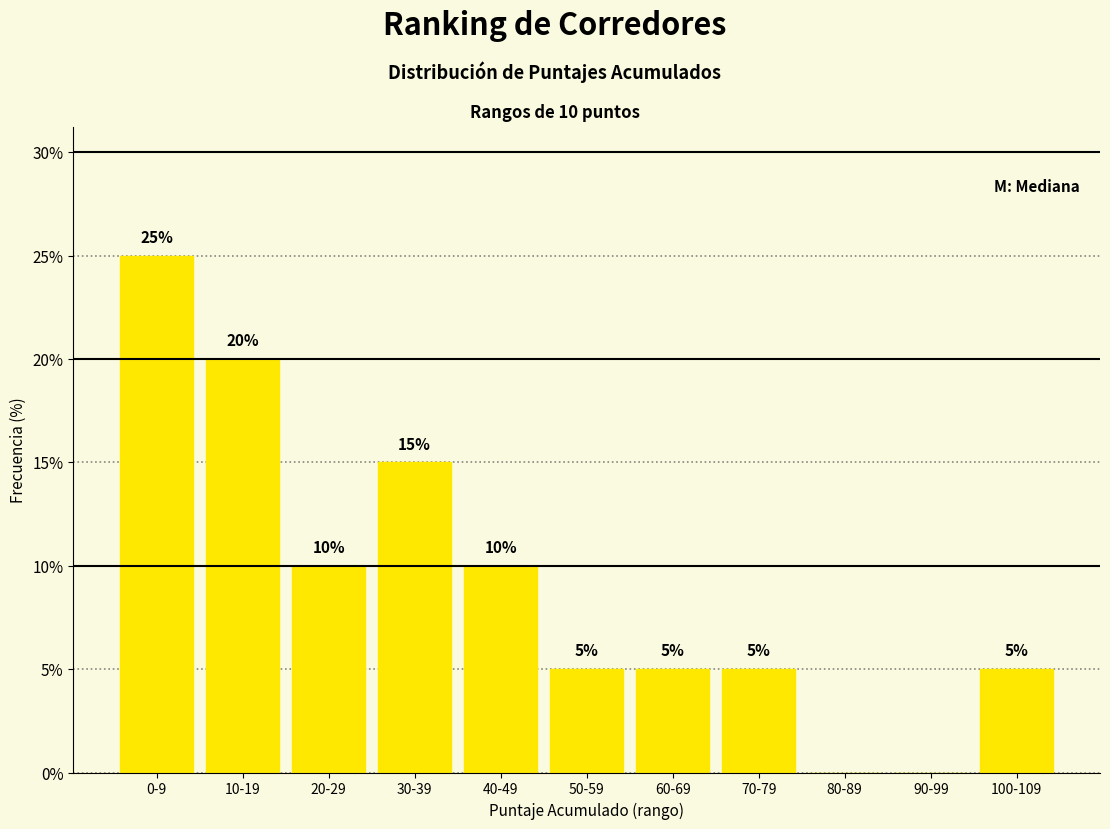

Reading right to left, transcribe all the data shown in this chart.

100-109=5	90-99=0	80-89=0	70-79=5	60-69=5	50-59=5	40-49=10	30-39=15	20-29=10	10-19=20	0-9=25